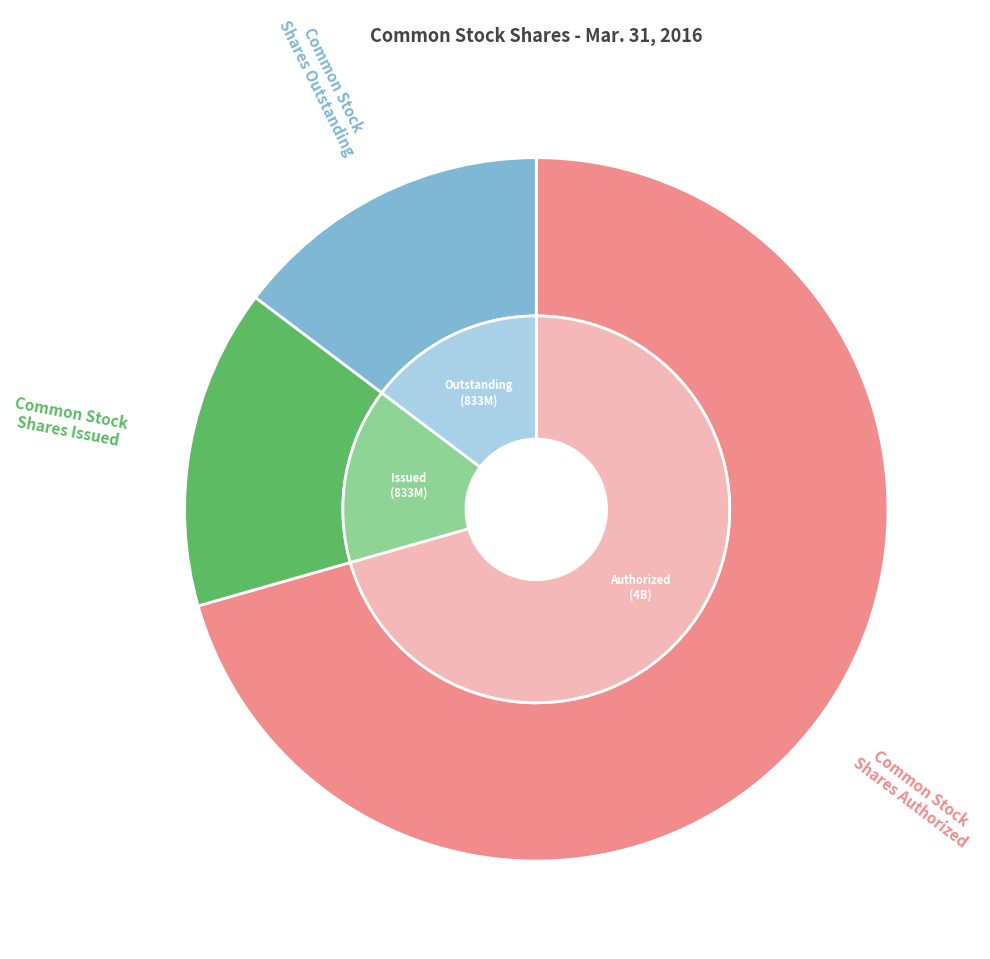

Rank the categories by value from lowest to highest.

Common Stock Shares Issued, Common Stock Shares Outstanding, Common Stock Shares Authorized